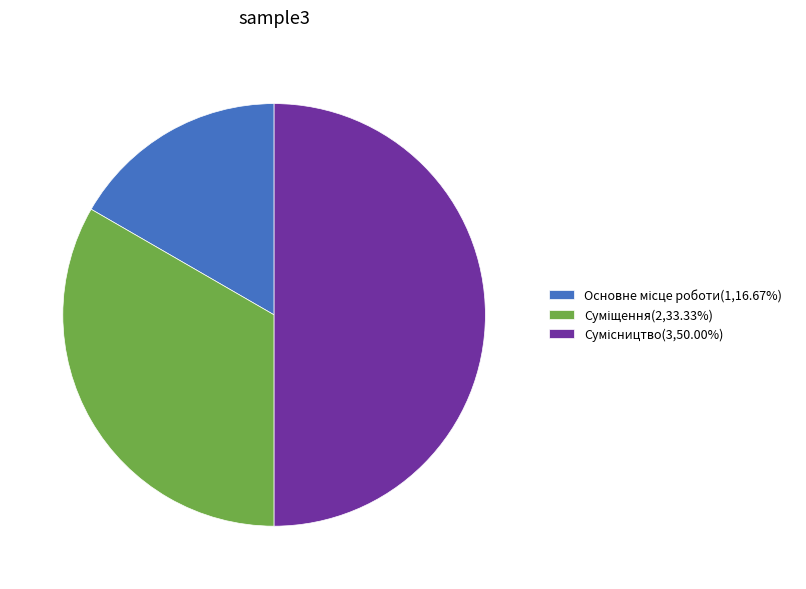

Combined, do Суміщення and Основне місце роботи account for over 50%?

No